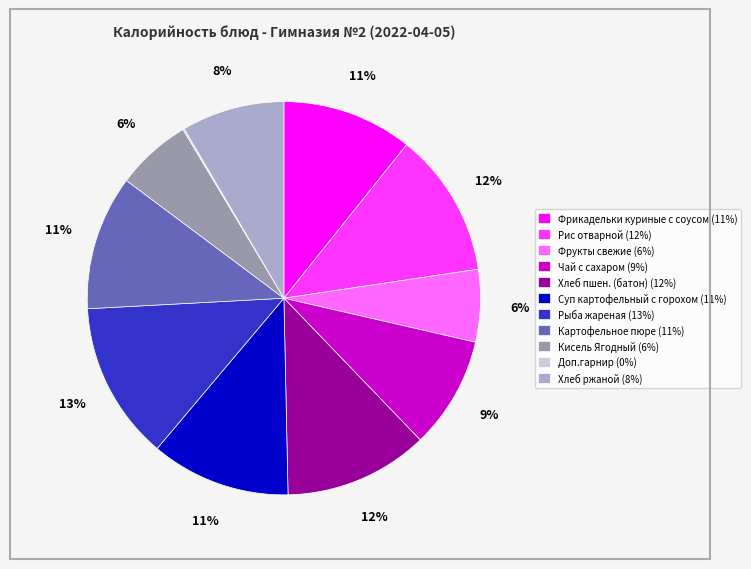

Between Хлеб ржаной and Рис отварной, which is larger?

Рис отварной